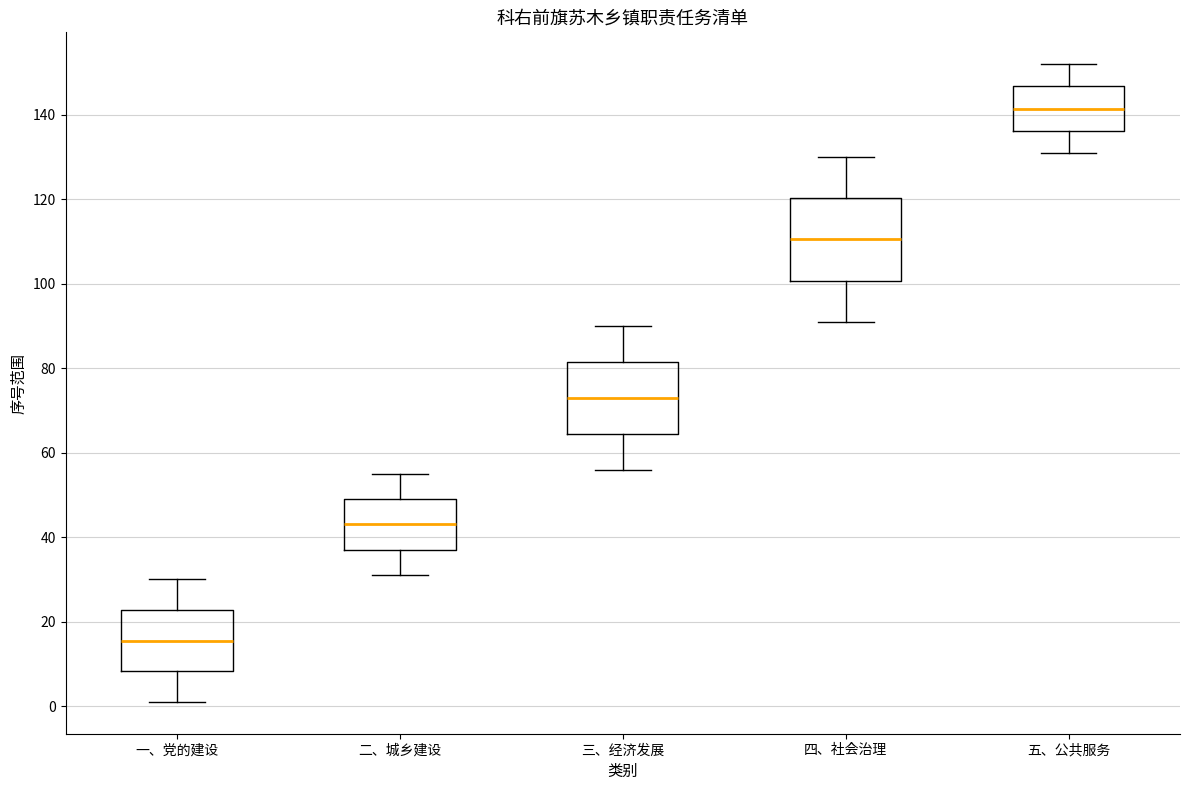

Which box's median line is the highest?

五、公共服务